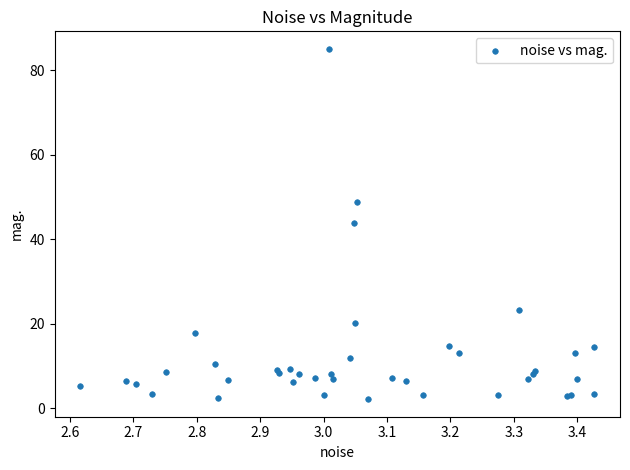

What Y value in the scatter plot is closest to 43?

43.9